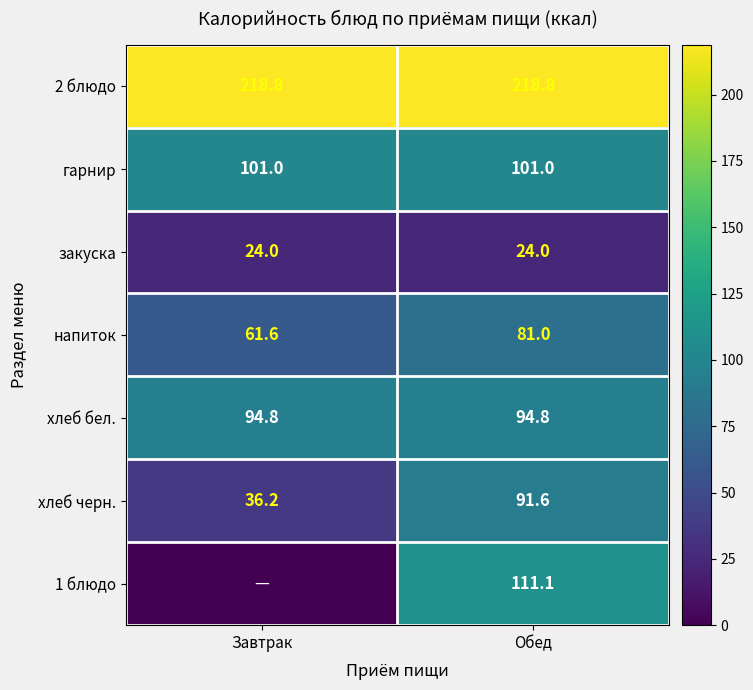

Count the number of categories in the chart.

2